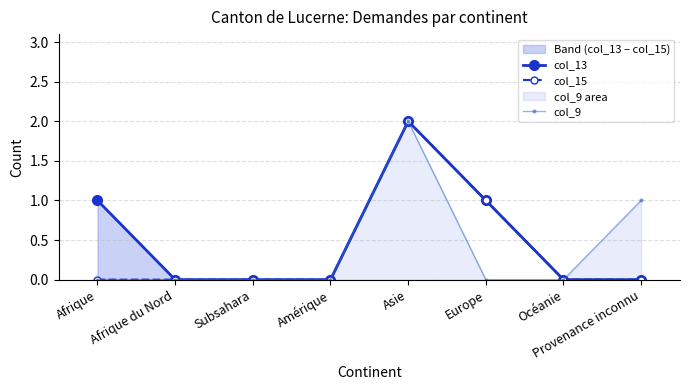

Which series has the largest total across all categories?

col_13